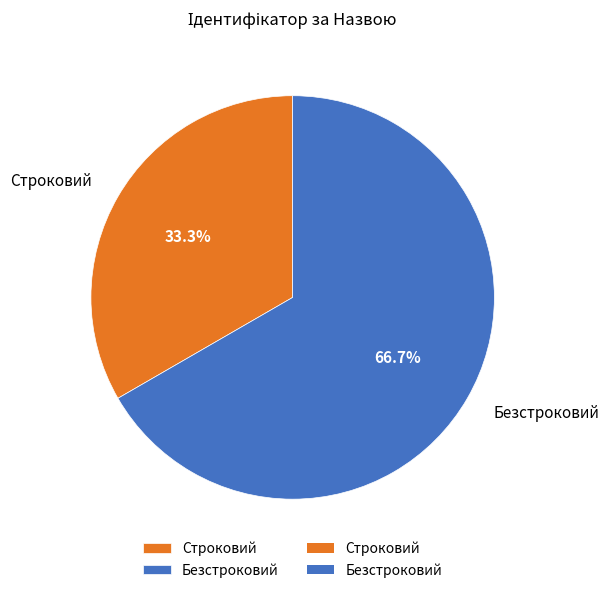

Rank the categories by value from lowest to highest.

Строковий, Безстроковий